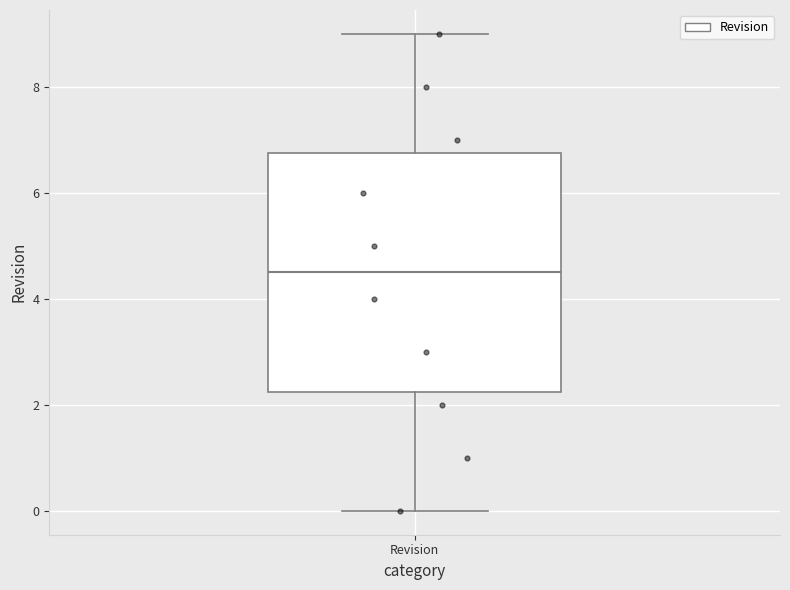

Read this box plot against the y-axis: the position of the median line, the range covered by the box, and the ends of both whiskers. The values are not printed on the chart, so give them approximately, as read against the axis.

median 4.6, box 2.2 to 6.8, whiskers 0.0 to 9.0